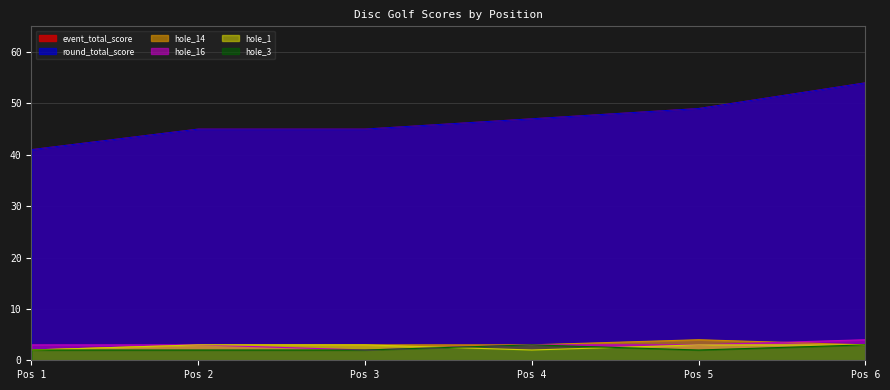

At which label does hole_3 reach its minimum?

Pos 1